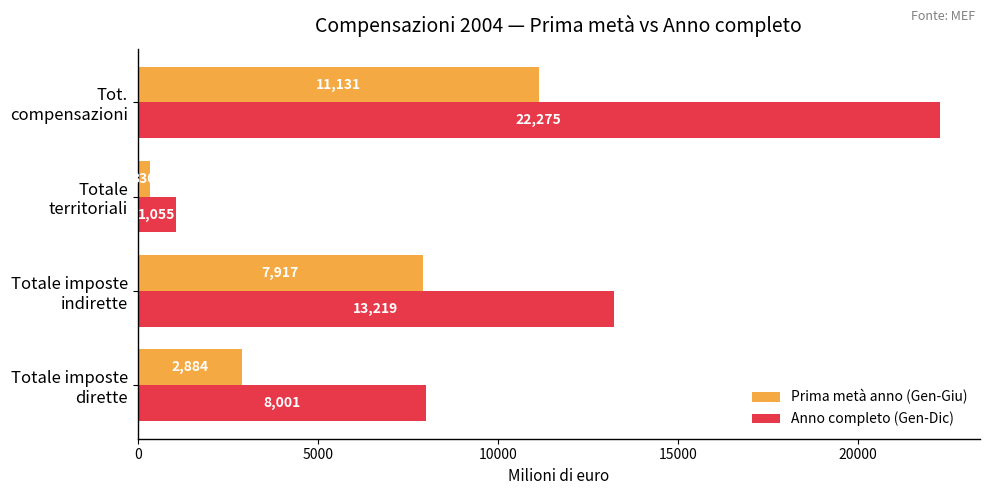

Which series has the largest range (max minus min)?

Anno completo (Gen-Dic)